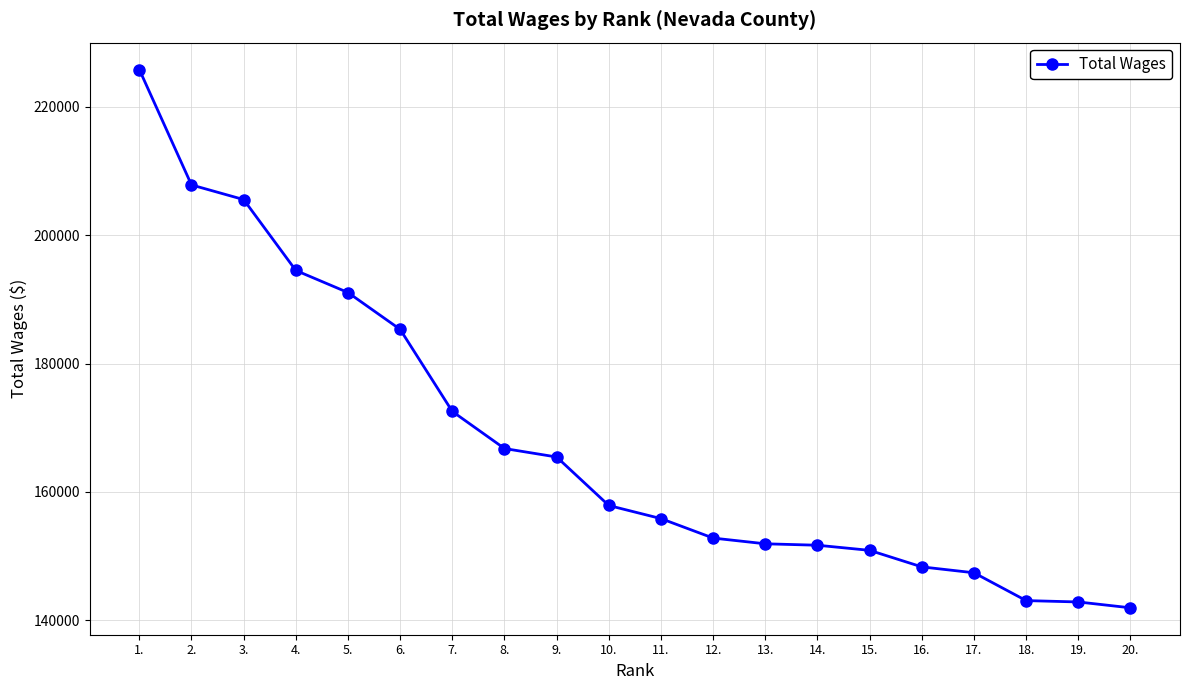

The value at 10. is 81046. True or false?

False